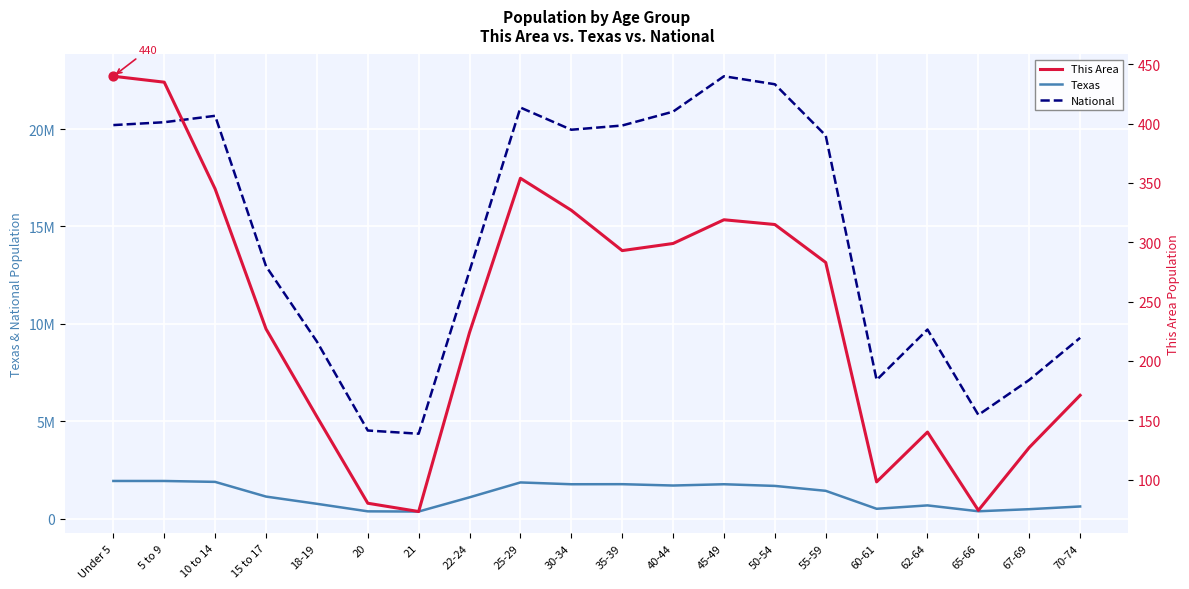

Is the value of National at 62-64 greater than the value of Texas at Under 5?

Yes